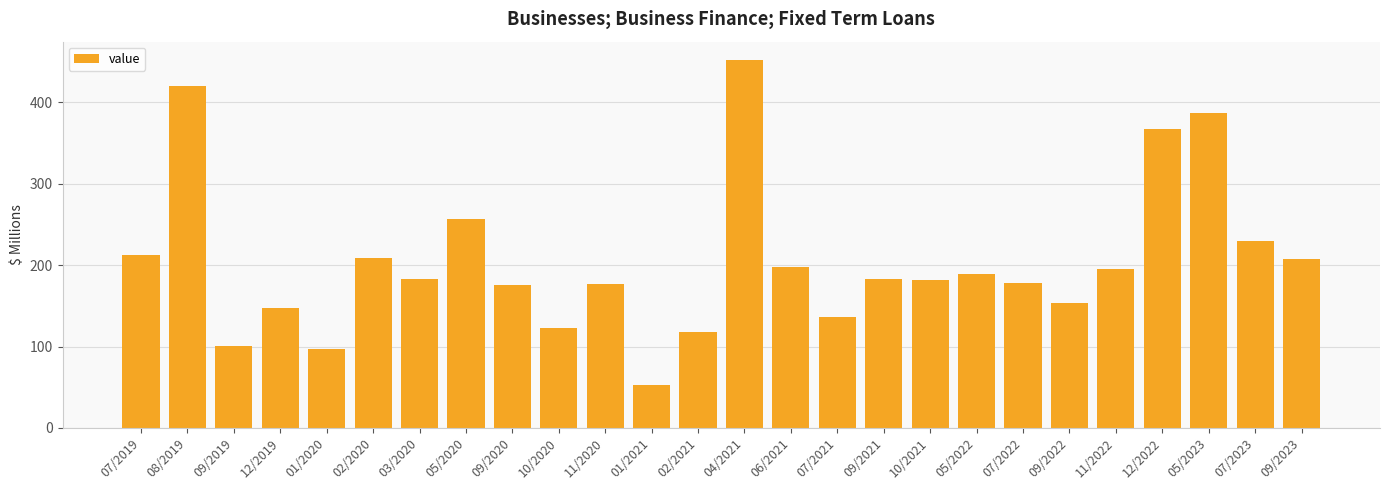

What is the label of the 26th bar from the right?

07/2019